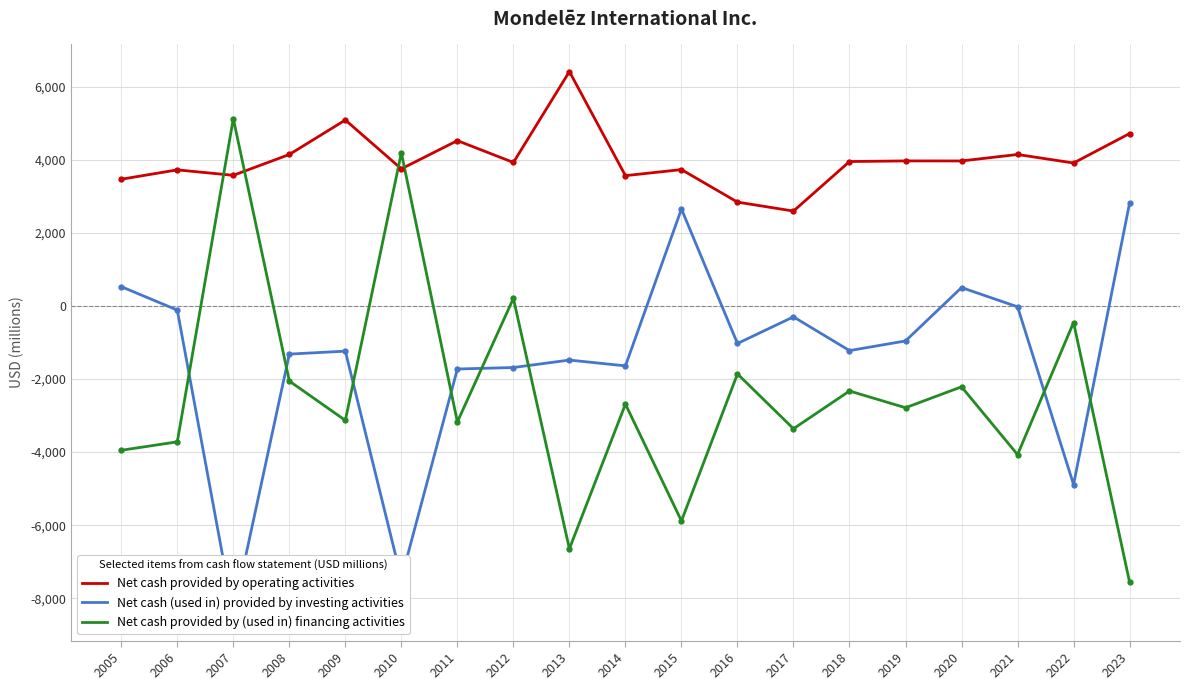

What is the difference between the maximum and minimum values in the Net cash (used in) provided by investing activities series?

11228